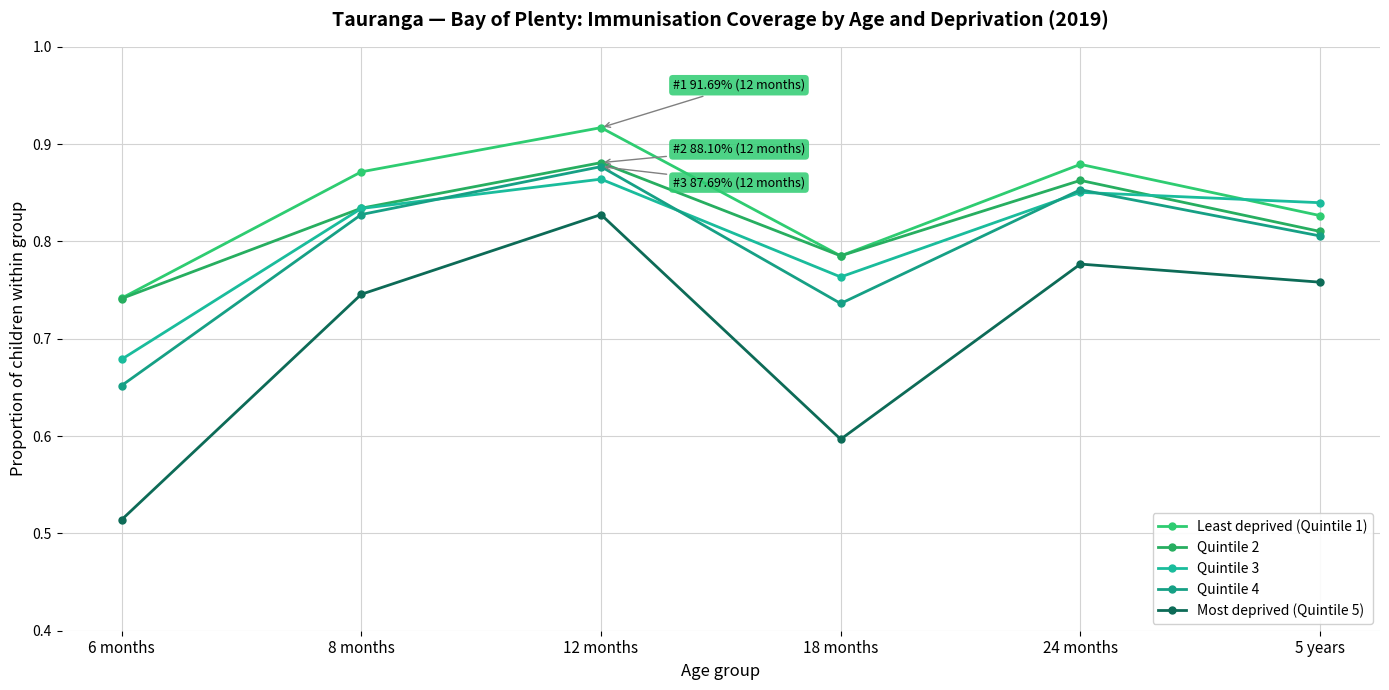

Where is Least deprived (Quintile 1) nearest to the value 0?

6 months